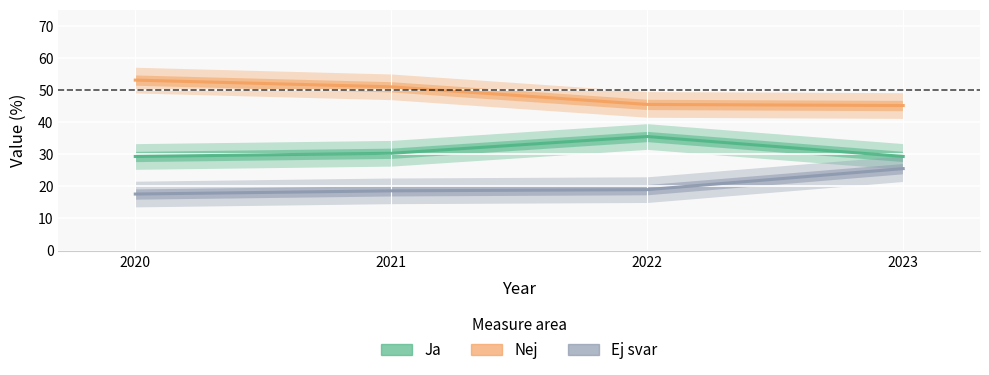

Rank the series by their maximum value, from highest to lowest.

Nej, Ja, Ej svar